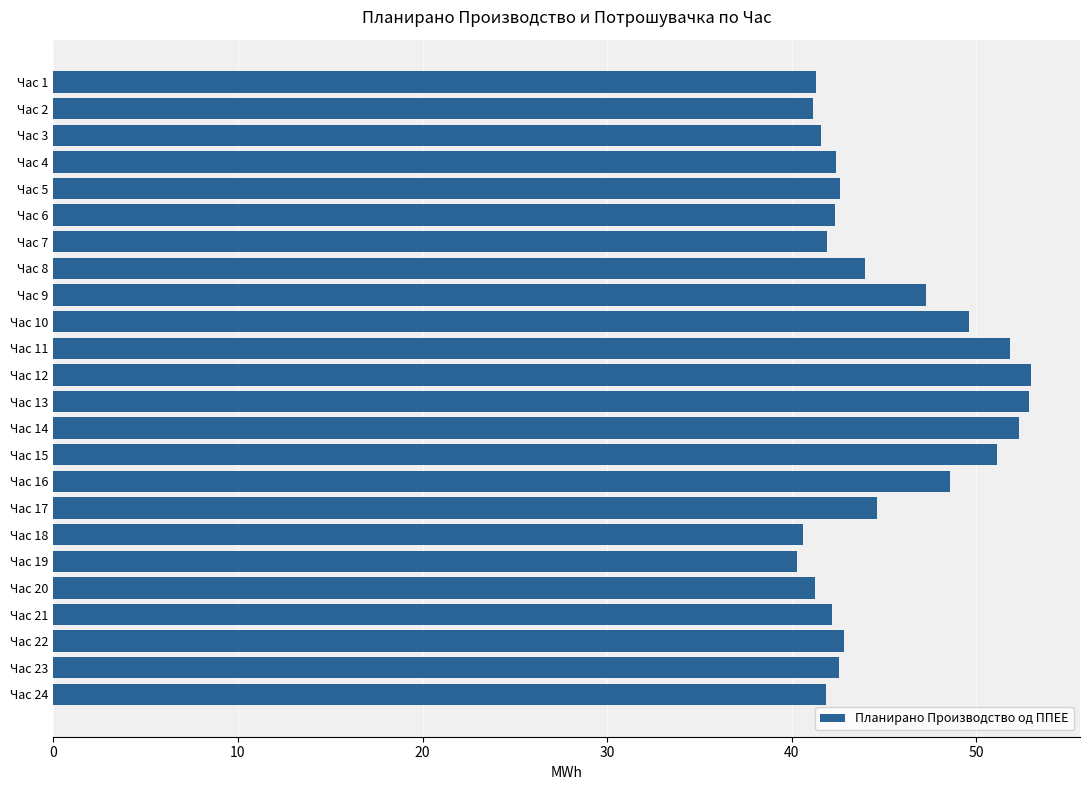

Between Час 4 and Час 18, which is larger?

Час 4